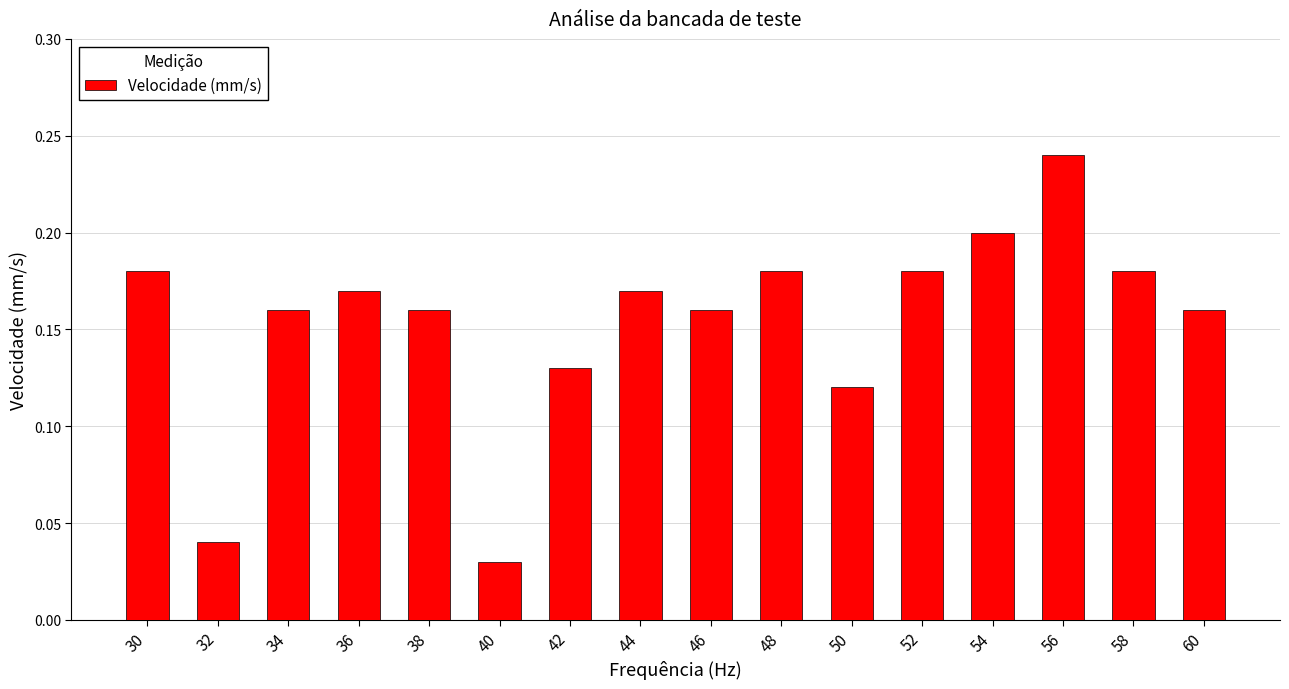

The value at 56 is 0.1. True or false?

False